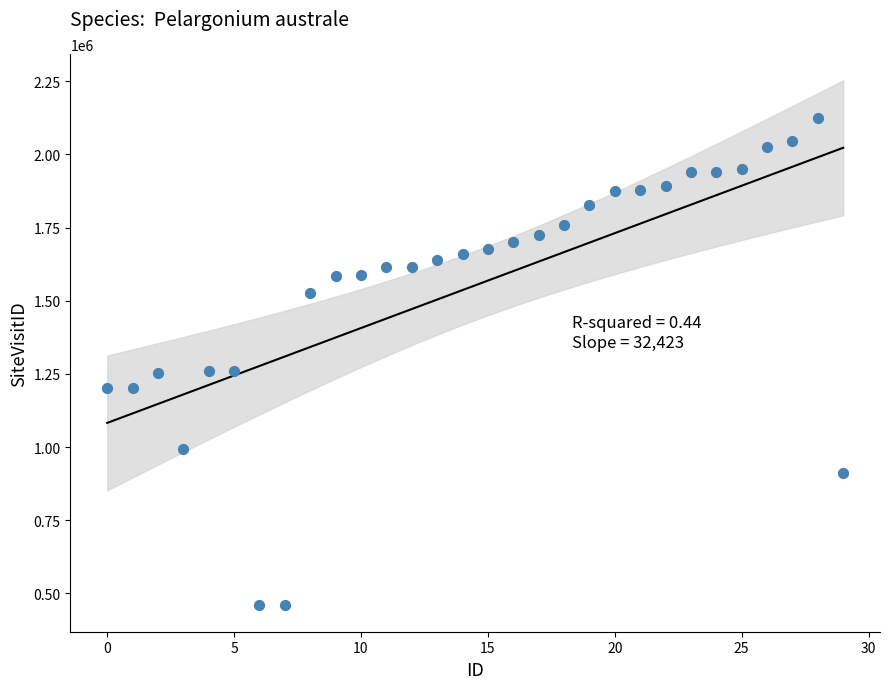

What is the range of Y values (max minus min)?

1664298